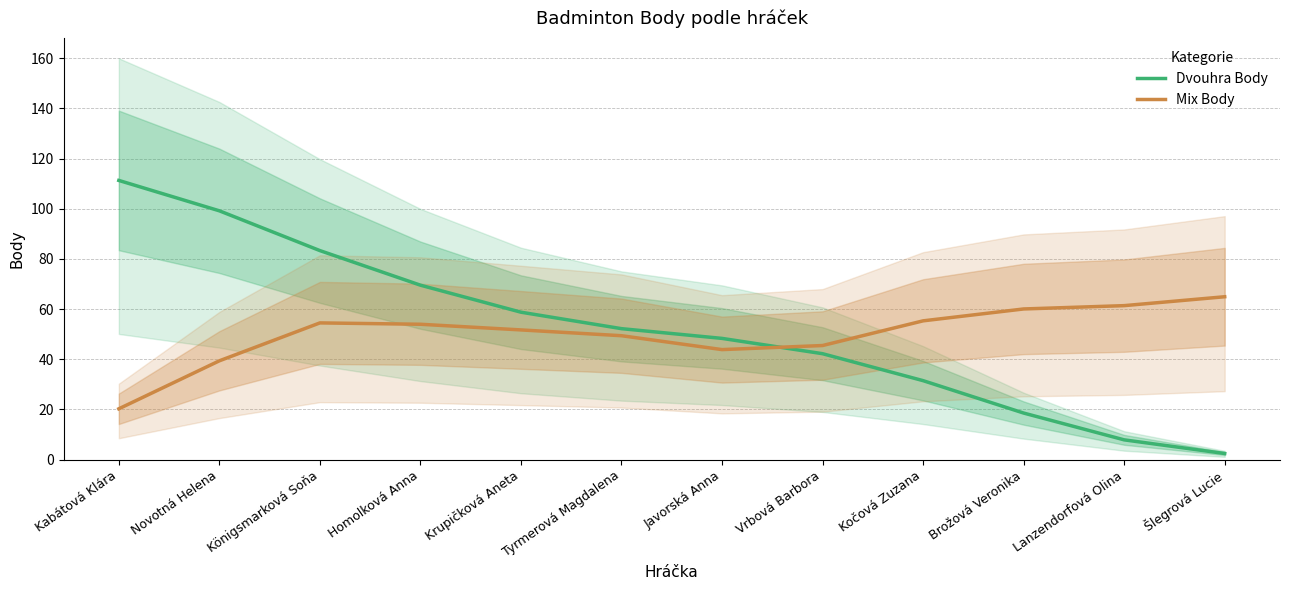

At which label is Dvouhra Body closest to 56?

Krupičková Aneta